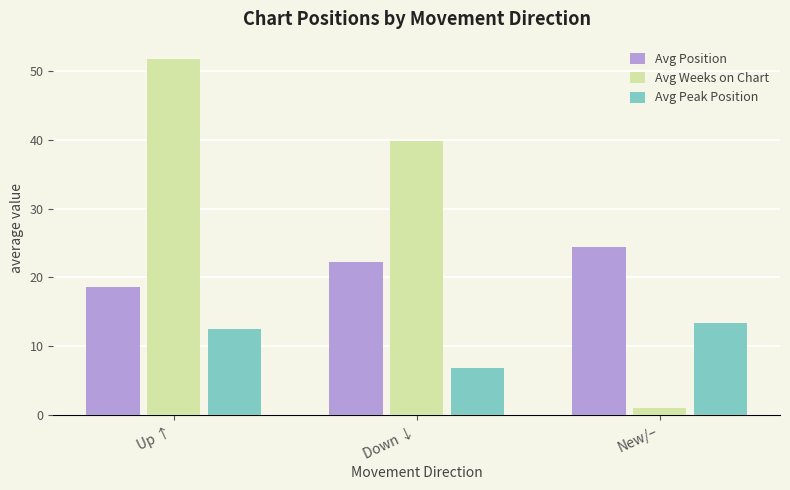

The Avg Position series shows 7.0 at Up ↑. True or false?

False